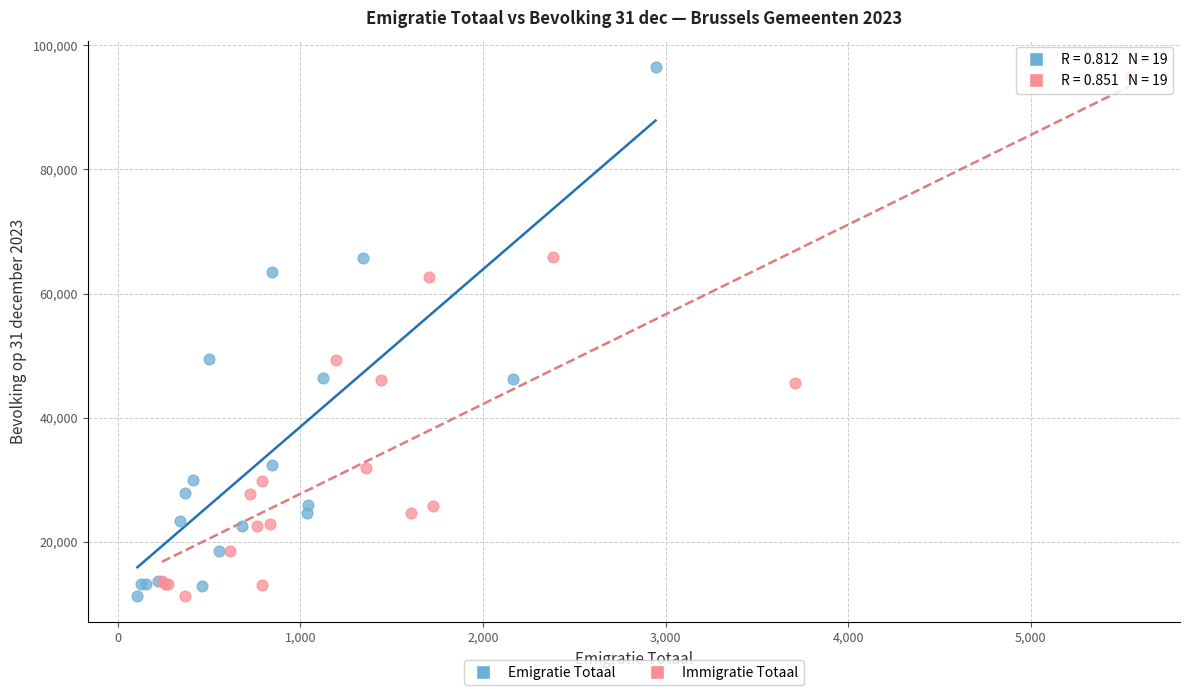

Which series has the widest spread of Y values?

Emigratie Totaal